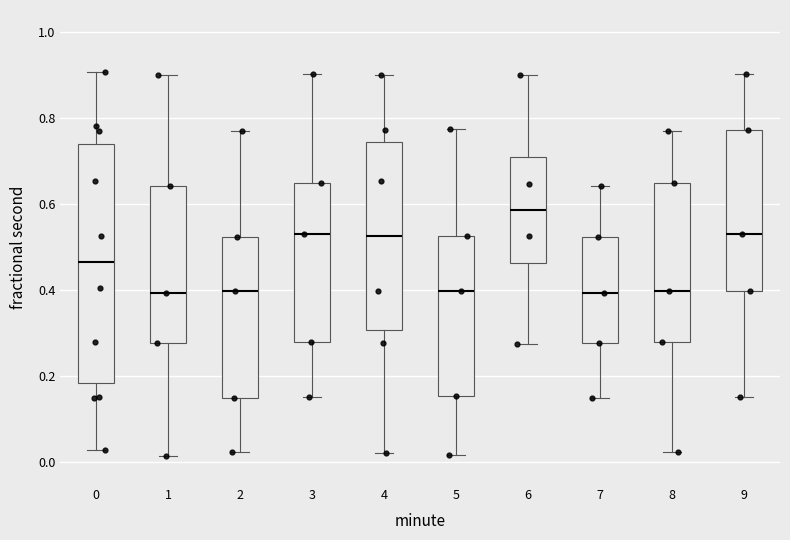

Reading left to right, read every box against the y-axis: the position of its median line, the range the box covers, and the ends of its whiskers. The values are not printed on the chart, so give them approximately, as read against the axis.

0: median 0.46, box 0.18 to 0.74, whiskers 0.04 to 0.90
1: median 0.40, box 0.28 to 0.64, whiskers 0.02 to 0.90
2: median 0.40, box 0.14 to 0.52, whiskers 0.02 to 0.76
3: median 0.52, box 0.28 to 0.64, whiskers 0.16 to 0.90
4: median 0.52, box 0.30 to 0.74, whiskers 0.02 to 0.90
5: median 0.40, box 0.16 to 0.52, whiskers 0.02 to 0.78
6: median 0.58, box 0.46 to 0.70, whiskers 0.28 to 0.90
7: median 0.40, box 0.28 to 0.52, whiskers 0.14 to 0.64
8: median 0.40, box 0.28 to 0.64, whiskers 0.02 to 0.76
9: median 0.52, box 0.40 to 0.78, whiskers 0.16 to 0.90